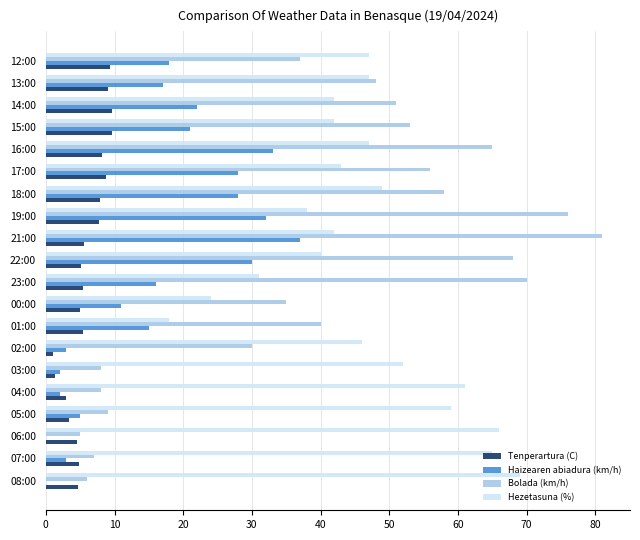

What is the sum of all Tenperartura (C) values?

119.5